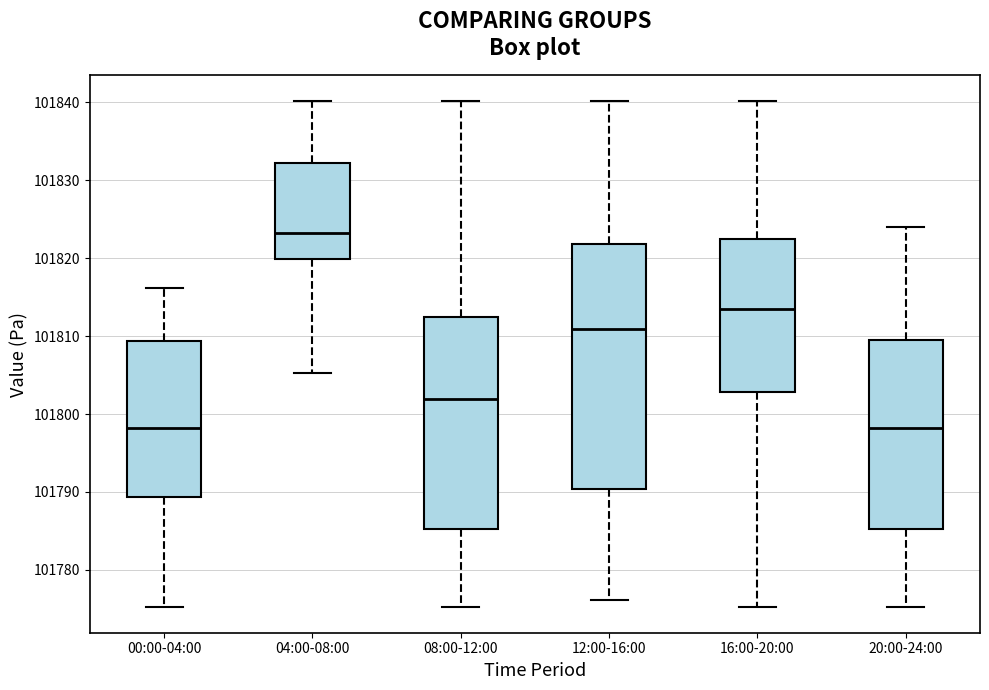

Reading left to right, read every box against the y-axis: the position of its median line, the range the box covers, and the ends of its whiskers. The values are not printed on the chart, so give them approximately, as read against the axis.

00:00-04:00: median 101798, box 101789 to 101809, whiskers 101775 to 101816
04:00-08:00: median 101823, box 101820 to 101832, whiskers 101805 to 101840
08:00-12:00: median 101802, box 101785 to 101812, whiskers 101775 to 101840
12:00-16:00: median 101811, box 101790 to 101822, whiskers 101776 to 101840
16:00-20:00: median 101813, box 101803 to 101822, whiskers 101775 to 101840
20:00-24:00: median 101798, box 101785 to 101809, whiskers 101775 to 101824